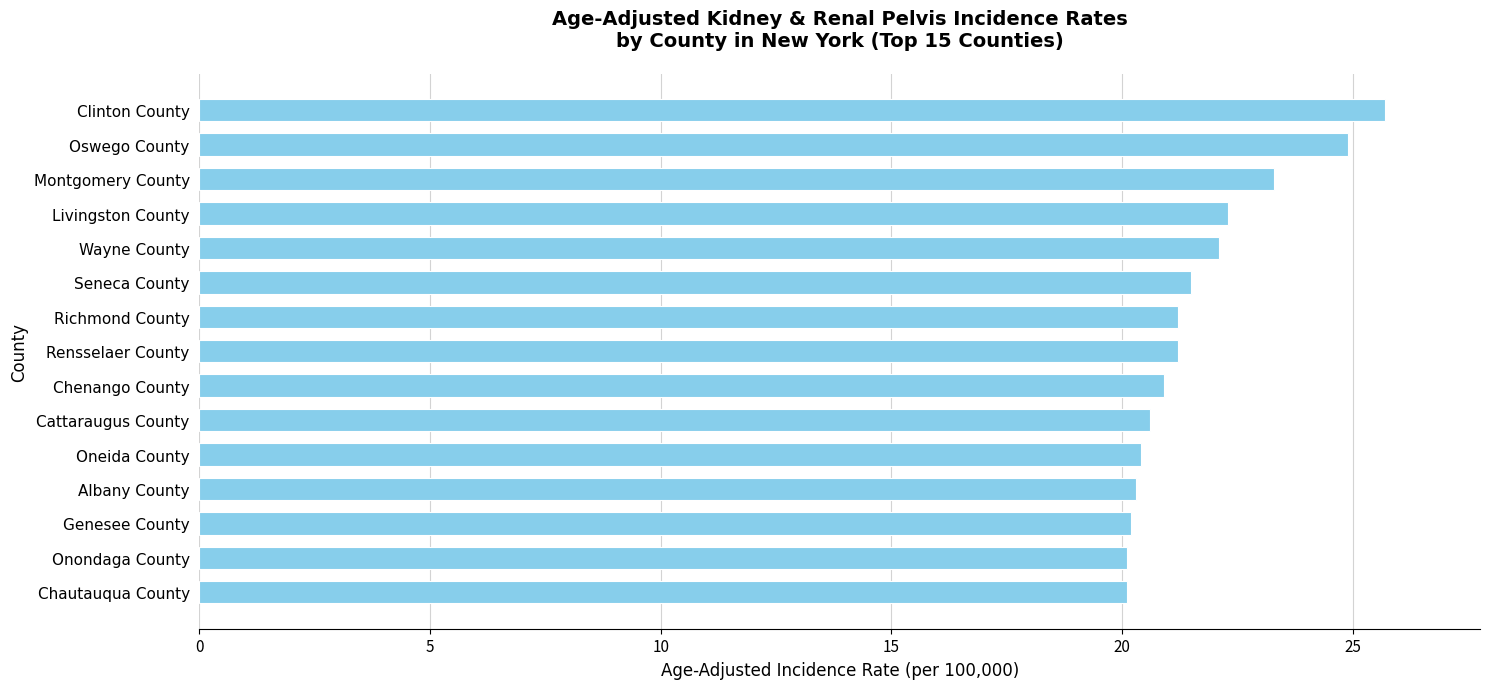

Is it true that the value at Genesee County is 13.0?

False